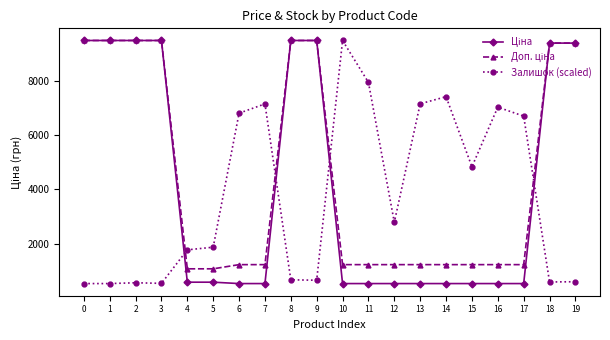

At how many categories does at least one series exceed 6308?

16